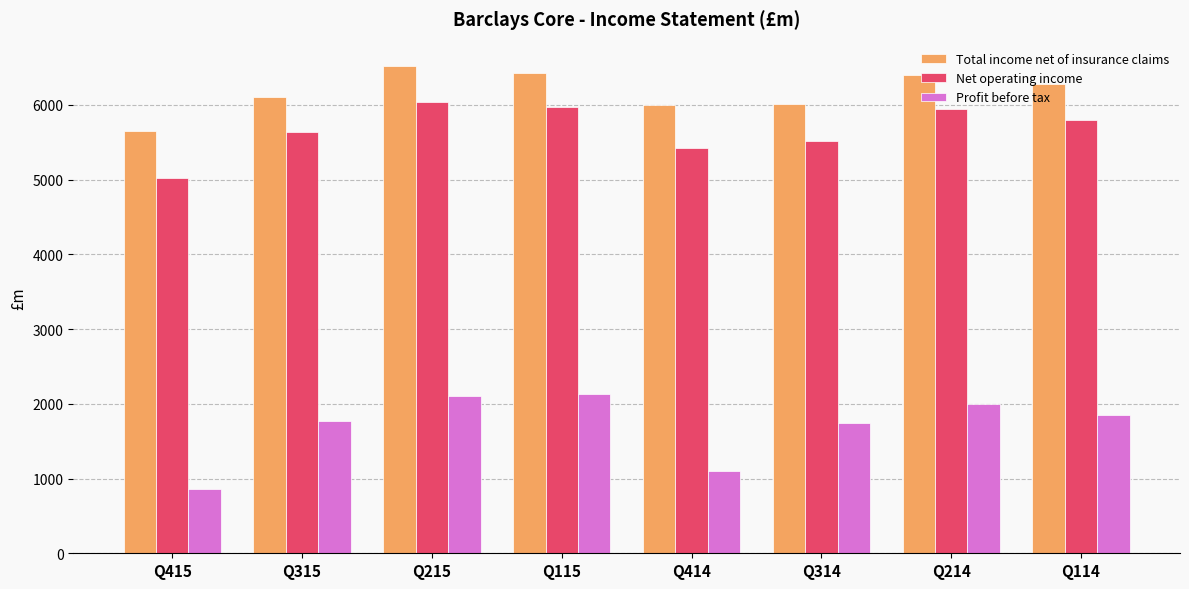

What is the sum of all Net operating income values?

45334.4